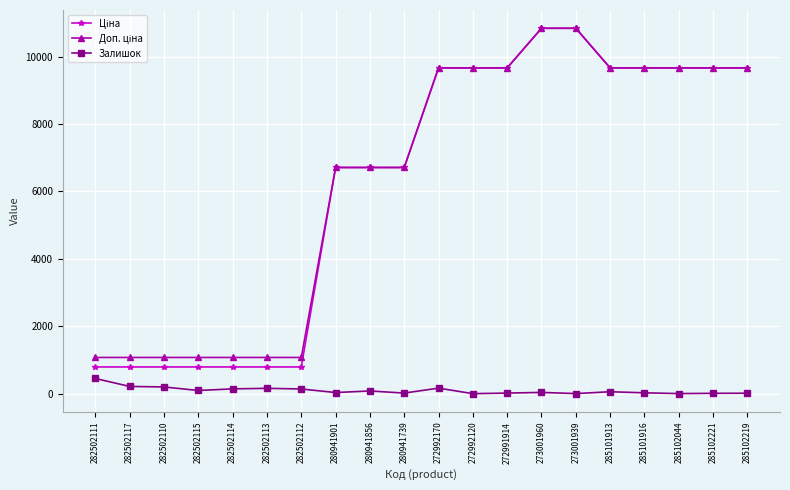

Does the chart display data point markers on the line(s)?

Yes